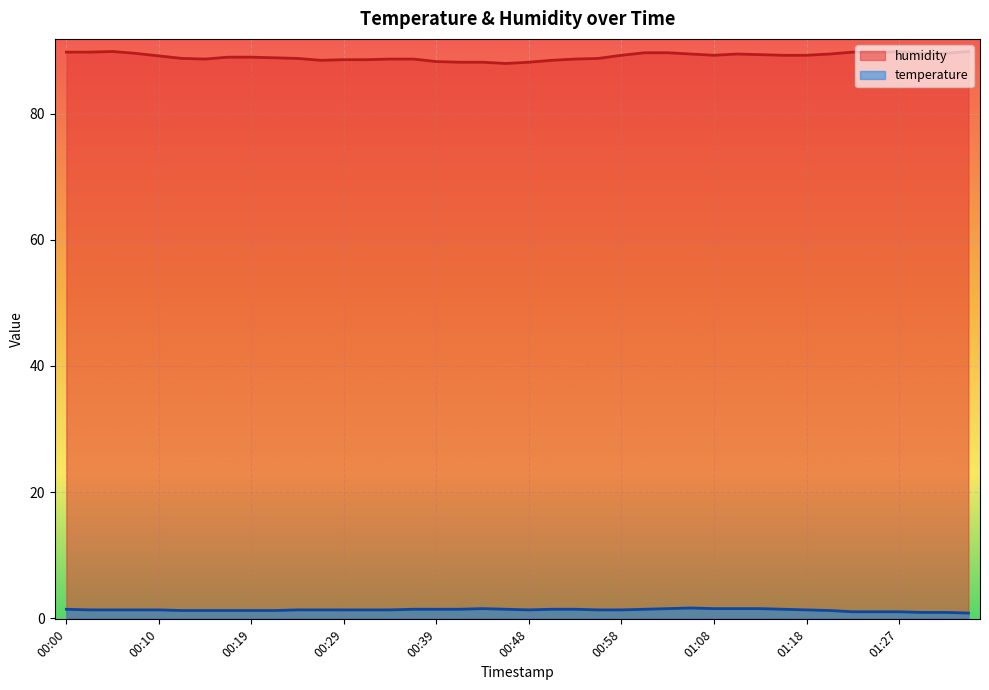

At which category does the chart reach its minimum across all series?

01:35